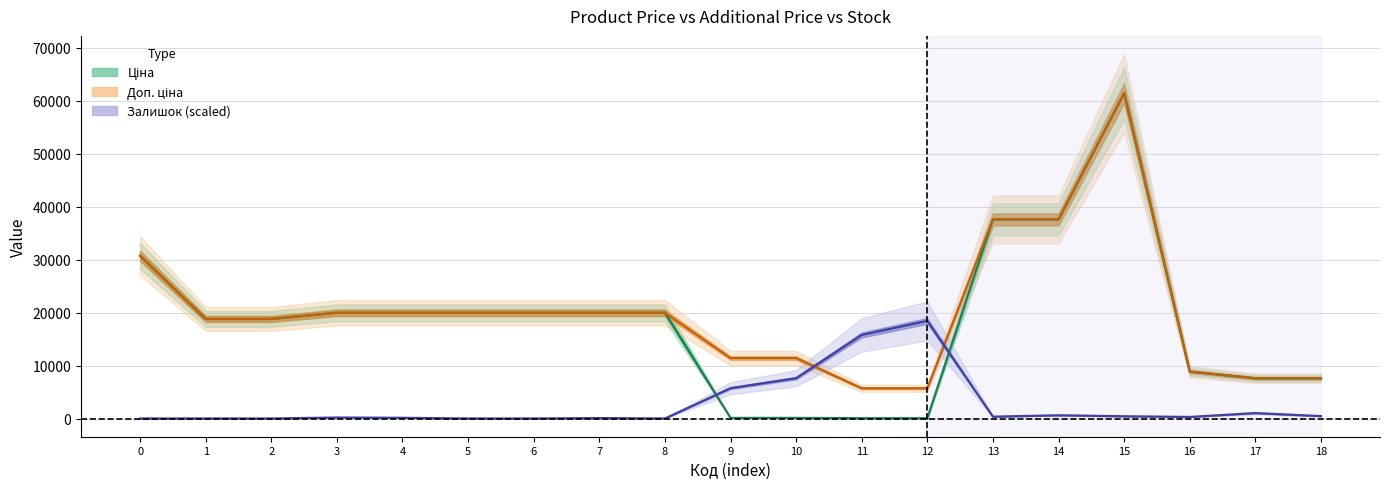

Which series changed the most between 10 and 18?

Ціна